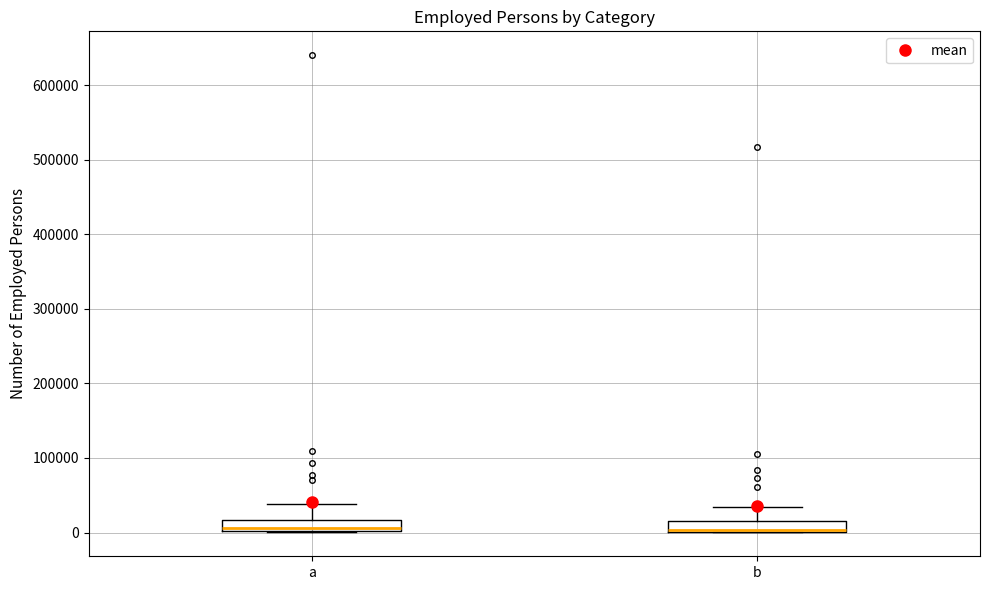

Where does the median line of the box for a sit on the y-axis? The values are not printed on the chart, so give them approximately, as read against the axis.

10000